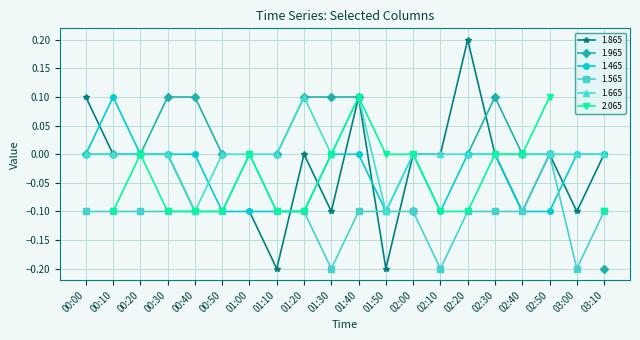

Which category has the highest value in the 1.465 series?

00:10